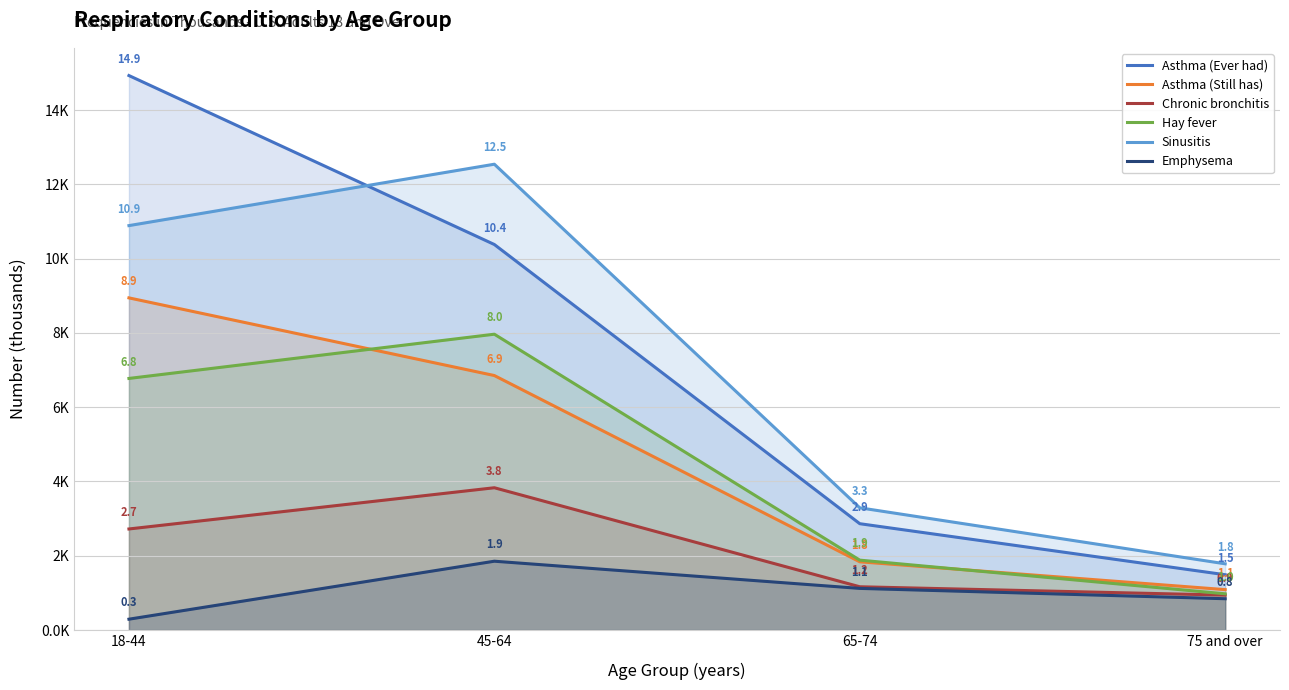

True or false: Asthma (Ever had) and Hay fever intersect in this chart.

False